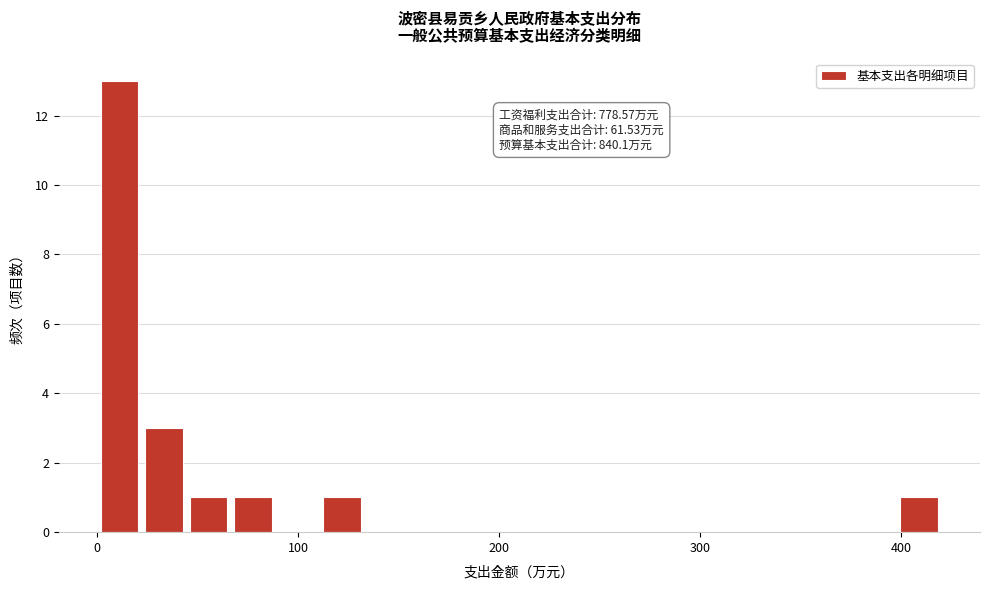

Around what value on the x-axis is the tallest bar? Give the approximate position of its centre, as read against the axis.

10